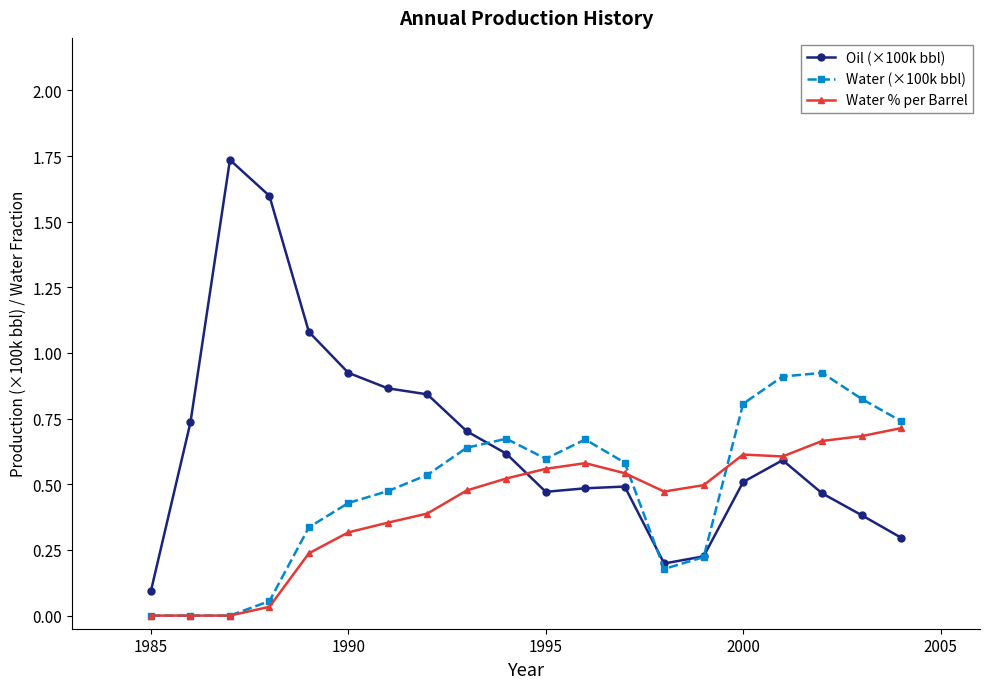

True or false: Water % per Barrel has more than 0 interior local peaks.

True